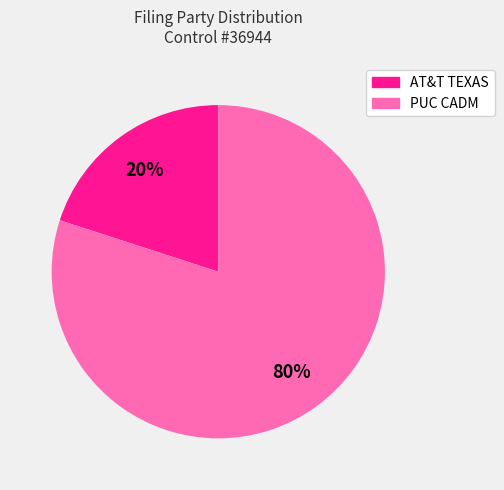

Is there a majority slice in this chart?

Yes